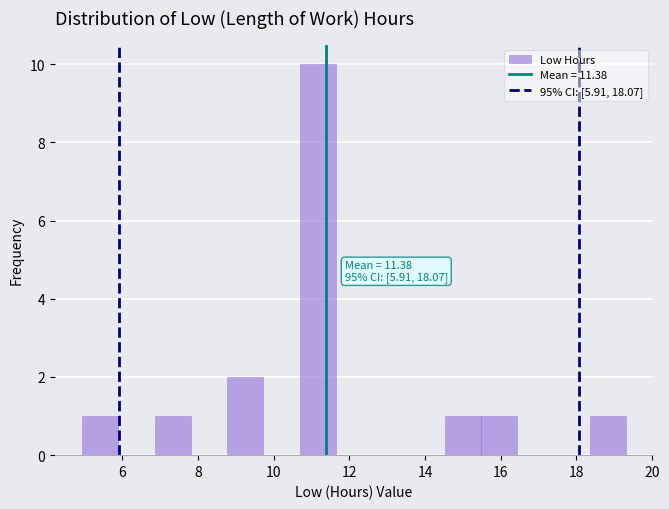

Over which range of the x-axis is the bar tallest?

10.6 to 11.6